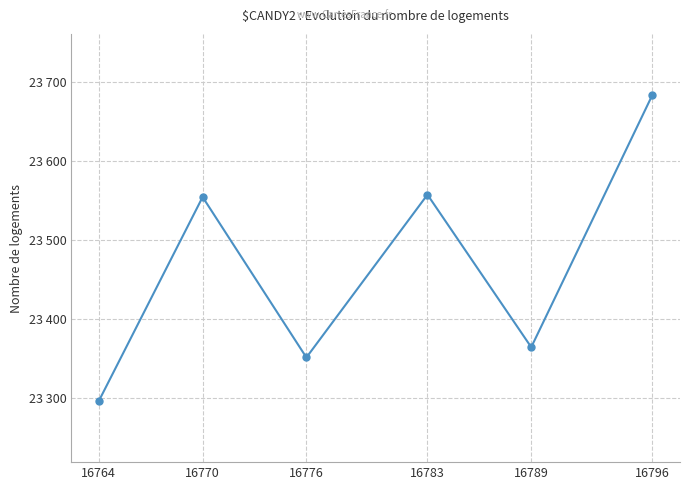

What is the change in value from 16770 to 16796?

+129